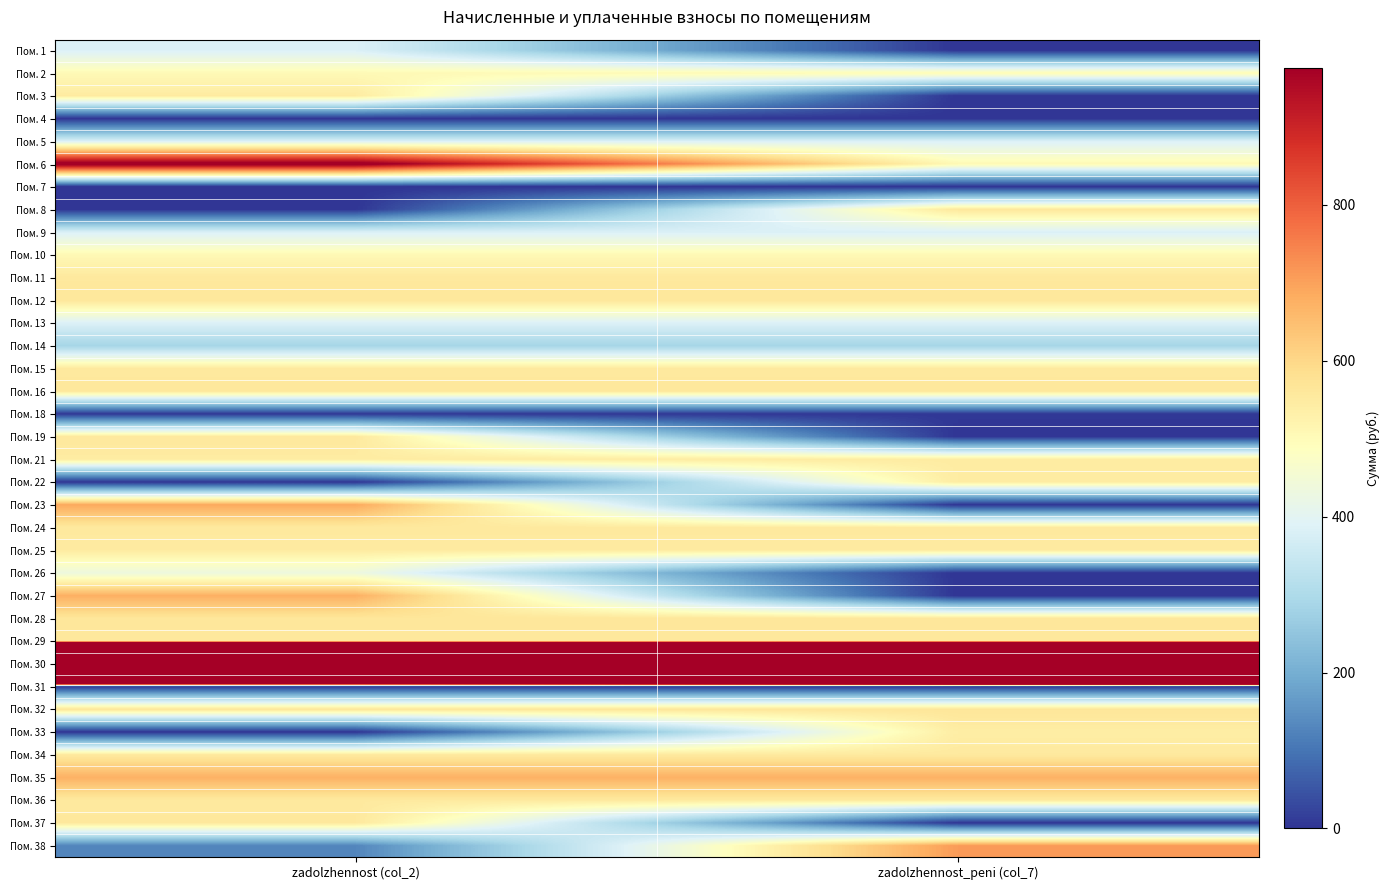

Which category has the lowest value across all series?

zadolzhennost_peni (col_7)